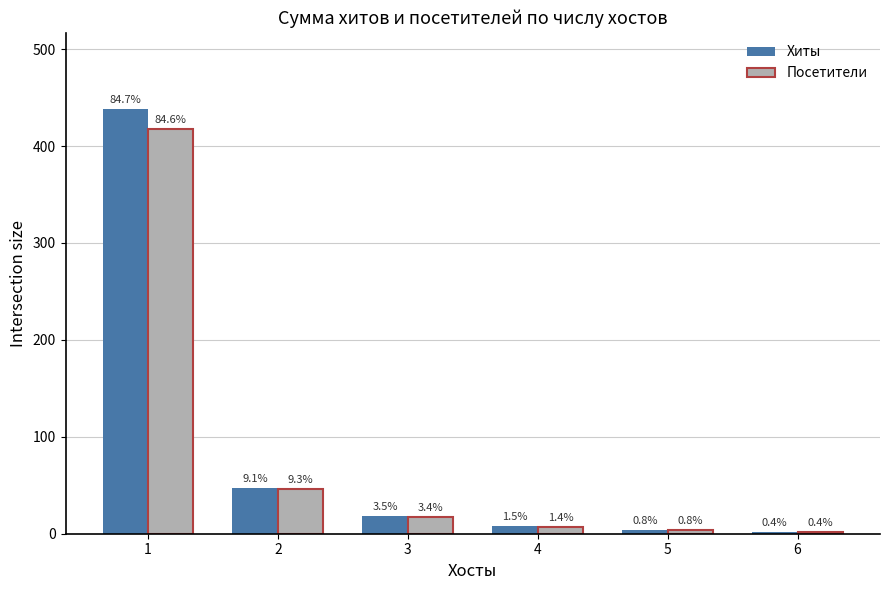

Are the bars horizontal?

No